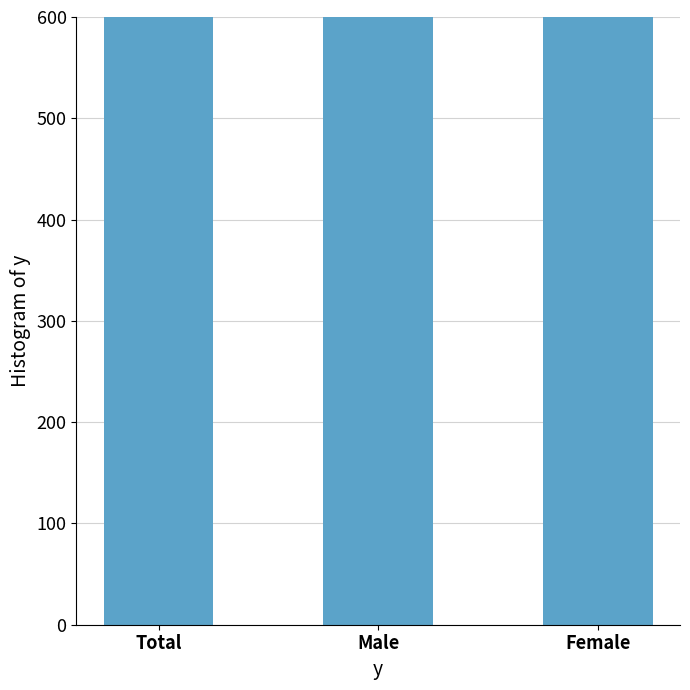

What is the maximum value shown in the chart?

1947